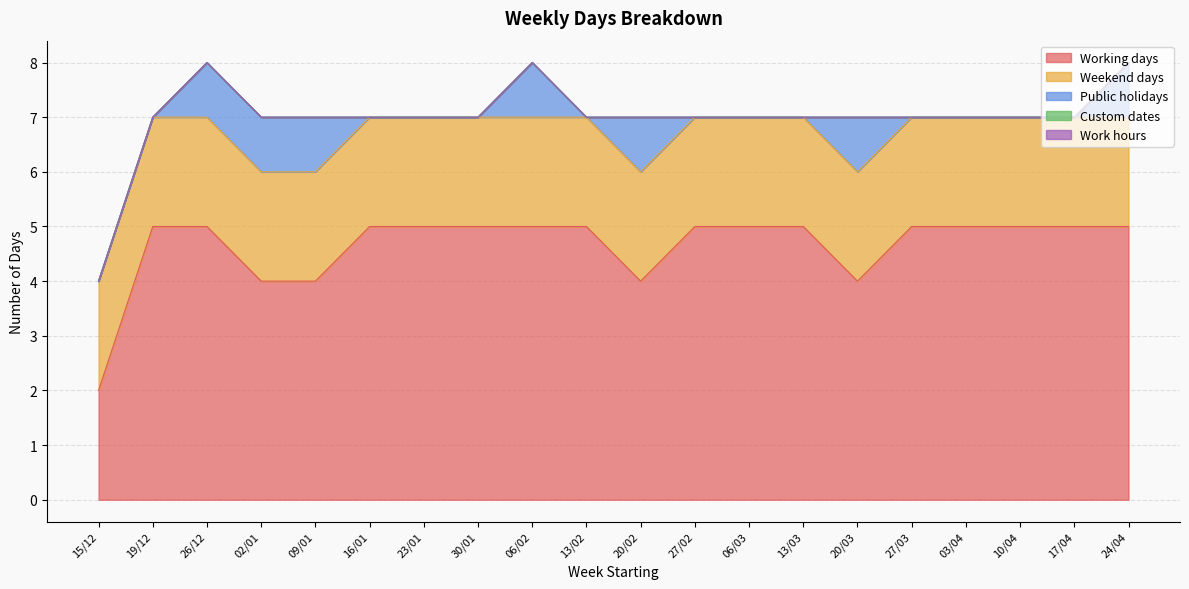

Is the value of Weekend days at 16/01 greater than the value of Public holidays at 03/04?

Yes